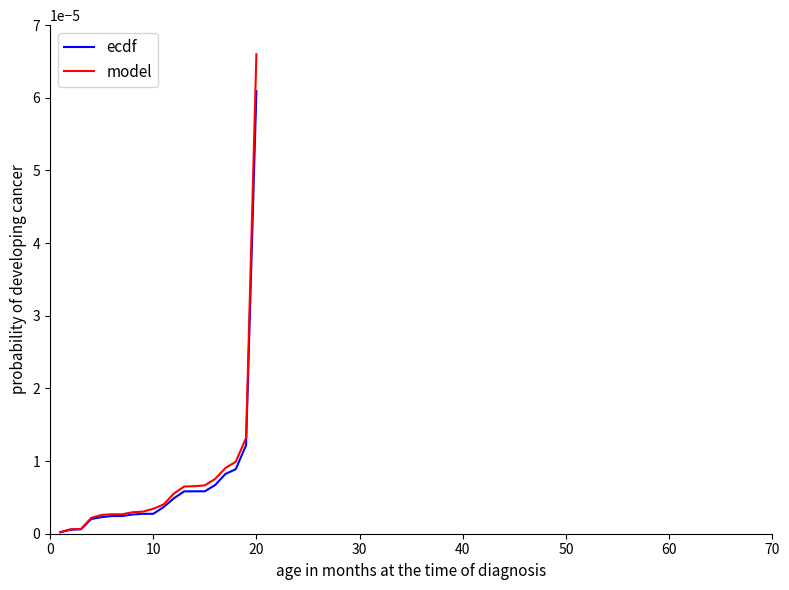

Which series has the largest range (max minus min)?

model